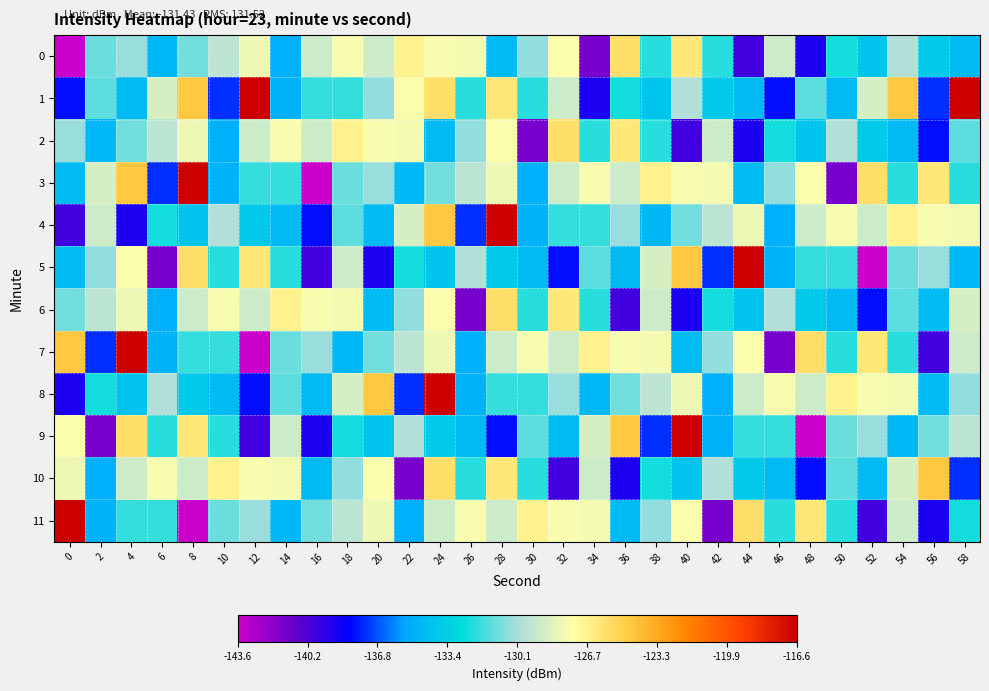

Reading left to right, transcribe all the data shown in this chart.

0: 0=-143.6	2=-131.1	4=-130.4	6=-134.6	8=-131.0	10=-129.5	12=-127.9	14=-135.1	16=-129.0	18=-127.6	20=-129.0	22=-126.7	24=-127.6	26=-127.7	28=-134.6	30=-130.5	32=-127.5	34=-141.3	36=-125.7	38=-132.2	40=-126.1	42=-132.1	44=-139.9	46=-129.0	48=-138.9	50=-132.5	52=-134.1	54=-129.8	56=-133.8	58=-134.5
1: 0=-137.9	2=-131.3	4=-134.5	6=-128.6	8=-124.5	10=-137.4	12=-116.6	14=-135.0	16=-131.9	18=-131.9	20=-130.5	22=-127.5	24=-125.7	26=-132.2	28=-126.1	30=-132.1	32=-129.0	34=-138.9	36=-132.5	38=-134.1	40=-129.8	42=-133.8	44=-134.5	46=-137.9	48=-131.3	50=-134.5	52=-128.6	54=-124.5	56=-137.4	58=-116.6
2: 0=-130.4	2=-134.6	4=-131.0	6=-129.5	8=-127.9	10=-135.1	12=-129.0	14=-127.6	16=-129.0	18=-126.7	20=-127.6	22=-127.7	24=-134.6	26=-130.5	28=-127.5	30=-141.3	32=-125.7	34=-132.2	36=-126.1	38=-132.1	40=-139.9	42=-129.0	44=-138.9	46=-132.5	48=-134.1	50=-129.8	52=-133.8	54=-134.5	56=-137.9	58=-131.3
3: 0=-134.5	2=-128.6	4=-124.5	6=-137.4	8=-116.6	10=-135.0	12=-131.9	14=-131.9	16=-143.6	18=-131.1	20=-130.4	22=-134.6	24=-131.0	26=-129.5	28=-127.9	30=-135.1	32=-129.0	34=-127.6	36=-129.0	38=-126.7	40=-127.6	42=-127.7	44=-134.6	46=-130.5	48=-127.5	50=-141.3	52=-125.7	54=-132.2	56=-126.1	58=-132.1
4: 0=-139.9	2=-129.0	4=-138.9	6=-132.5	8=-134.1	10=-129.8	12=-133.8	14=-134.5	16=-137.9	18=-131.3	20=-134.5	22=-128.6	24=-124.5	26=-137.4	28=-116.6	30=-135.0	32=-131.9	34=-131.9	36=-130.4	38=-134.6	40=-131.0	42=-129.5	44=-127.9	46=-135.1	48=-129.0	50=-127.6	52=-129.0	54=-126.7	56=-127.6	58=-127.7
5: 0=-134.6	2=-130.5	4=-127.5	6=-141.3	8=-125.7	10=-132.2	12=-126.1	14=-132.1	16=-139.9	18=-129.0	20=-138.9	22=-132.5	24=-134.1	26=-129.8	28=-133.8	30=-134.5	32=-137.9	34=-131.3	36=-134.5	38=-128.6	40=-124.5	42=-137.4	44=-116.6	46=-135.0	48=-131.9	50=-131.9	52=-143.6	54=-131.1	56=-130.4	58=-134.6
6: 0=-131.0	2=-129.5	4=-127.9	6=-135.1	8=-129.0	10=-127.6	12=-129.0	14=-126.7	16=-127.6	18=-127.7	20=-134.6	22=-130.5	24=-127.5	26=-141.3	28=-125.7	30=-132.2	32=-126.1	34=-132.1	36=-139.9	38=-129.0	40=-138.9	42=-132.5	44=-134.1	46=-129.8	48=-133.8	50=-134.5	52=-137.9	54=-131.3	56=-134.5	58=-128.6
7: 0=-124.5	2=-137.4	4=-116.6	6=-135.0	8=-131.9	10=-131.9	12=-143.6	14=-131.1	16=-130.4	18=-134.6	20=-131.0	22=-129.5	24=-127.9	26=-135.1	28=-129.0	30=-127.6	32=-129.0	34=-126.7	36=-127.6	38=-127.7	40=-134.6	42=-130.5	44=-127.5	46=-141.3	48=-125.7	50=-132.2	52=-126.1	54=-132.1	56=-139.9	58=-129.0
8: 0=-138.9	2=-132.5	4=-134.1	6=-129.8	8=-133.8	10=-134.5	12=-137.9	14=-131.3	16=-134.5	18=-128.6	20=-124.5	22=-137.4	24=-116.6	26=-135.0	28=-131.9	30=-131.9	32=-130.4	34=-134.6	36=-131.0	38=-129.5	40=-127.9	42=-135.1	44=-129.0	46=-127.6	48=-129.0	50=-126.7	52=-127.6	54=-127.7	56=-134.6	58=-130.5
9: 0=-127.5	2=-141.3	4=-125.7	6=-132.2	8=-126.1	10=-132.1	12=-139.9	14=-129.0	16=-138.9	18=-132.5	20=-134.1	22=-129.8	24=-133.8	26=-134.5	28=-137.9	30=-131.3	32=-134.5	34=-128.6	36=-124.5	38=-137.4	40=-116.6	42=-135.0	44=-131.9	46=-131.9	48=-143.6	50=-131.1	52=-130.4	54=-134.6	56=-131.0	58=-129.5
10: 0=-127.9	2=-135.1	4=-129.0	6=-127.6	8=-129.0	10=-126.7	12=-127.6	14=-127.7	16=-134.6	18=-130.5	20=-127.5	22=-141.3	24=-125.7	26=-132.2	28=-126.1	30=-132.1	32=-139.9	34=-129.0	36=-138.9	38=-132.5	40=-134.1	42=-129.8	44=-133.8	46=-134.5	48=-137.9	50=-131.3	52=-134.5	54=-128.6	56=-124.5	58=-137.4
11: 0=-116.6	2=-135.0	4=-131.9	6=-131.9	8=-143.6	10=-131.1	12=-130.4	14=-134.6	16=-131.0	18=-129.5	20=-127.9	22=-135.1	24=-129.0	26=-127.6	28=-129.0	30=-126.7	32=-127.6	34=-127.7	36=-134.6	38=-130.5	40=-127.5	42=-141.3	44=-125.7	46=-132.2	48=-126.1	50=-132.1	52=-139.9	54=-129.0	56=-138.9	58=-132.5